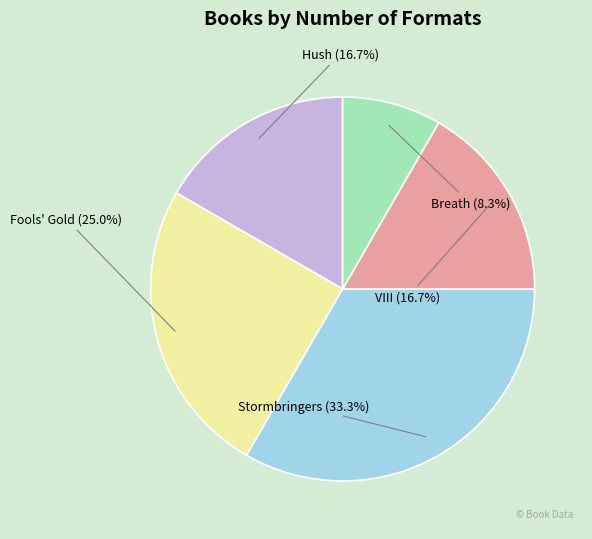

Combined, do Breath and Stormbringers account for over 50%?

No